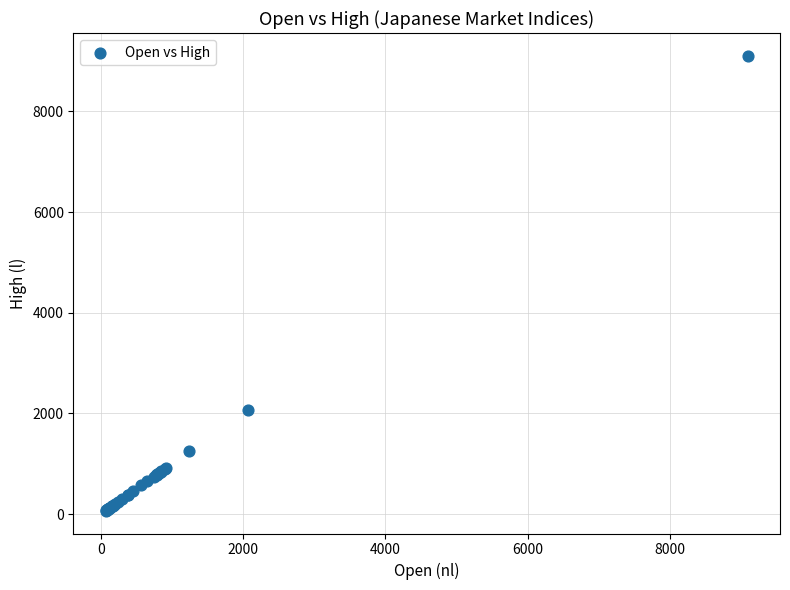

What Y value in the scatter plot is closest to 4586?

2063.1